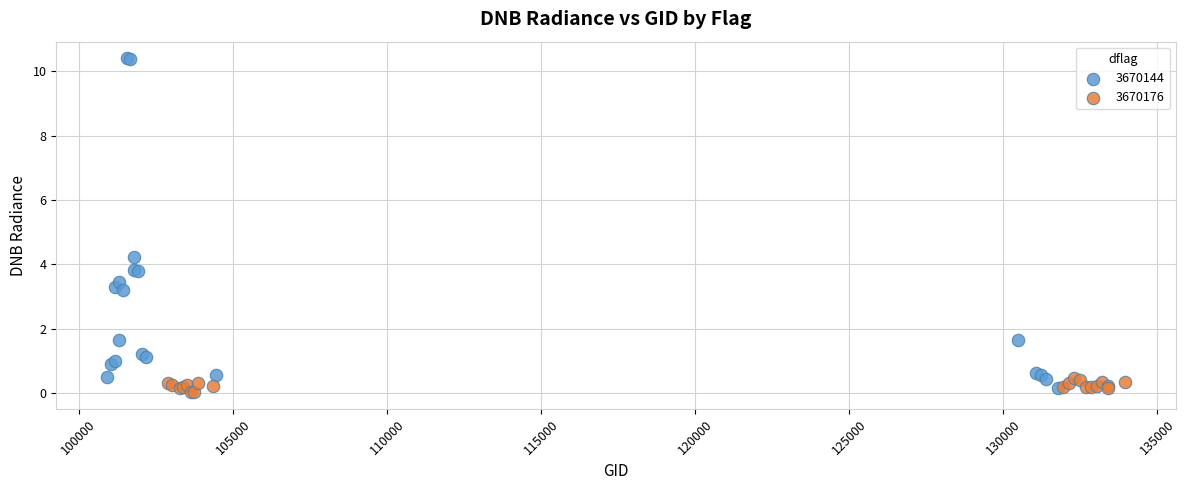

Which series has the widest spread of Y values?

3670144